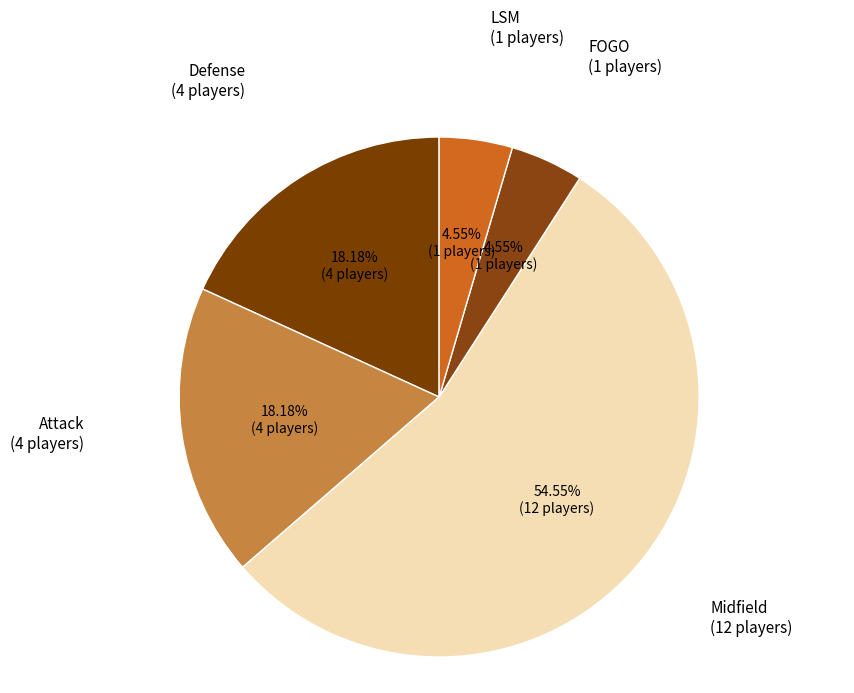

To the nearest percent, what is the combined percentage of Defense and FOGO?

23%